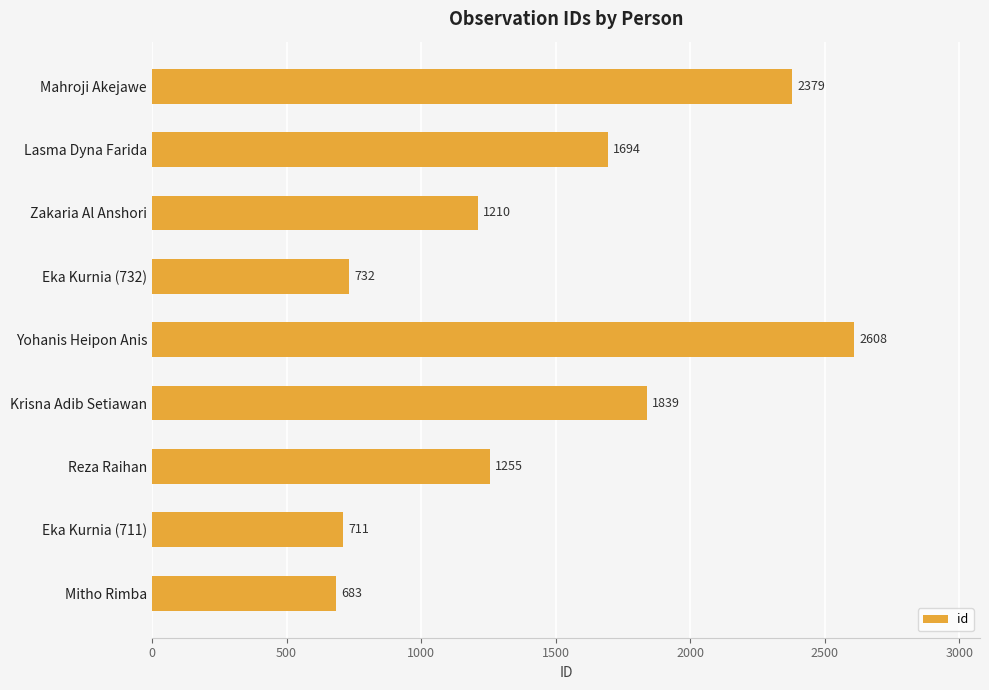

Is it true that the value at Yohanis Heipon Anis is 4431?

False